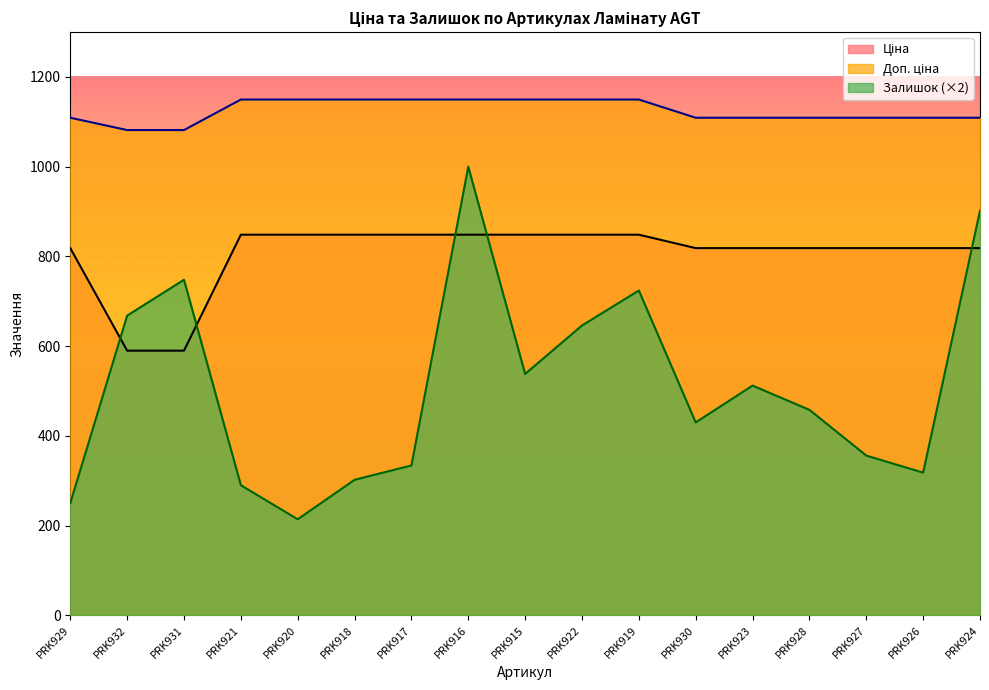

What is the label of the 6th point from the left?

PRK918